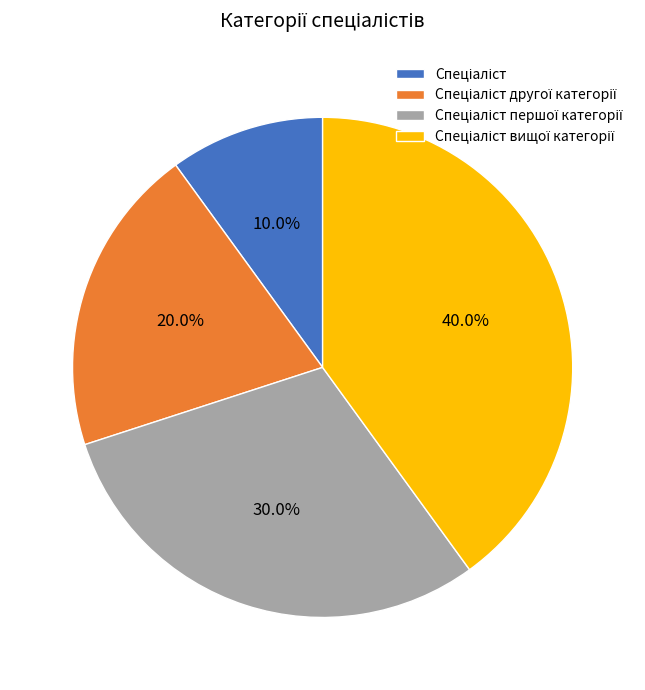

Is there any slice that represents more than half of the pie?

No